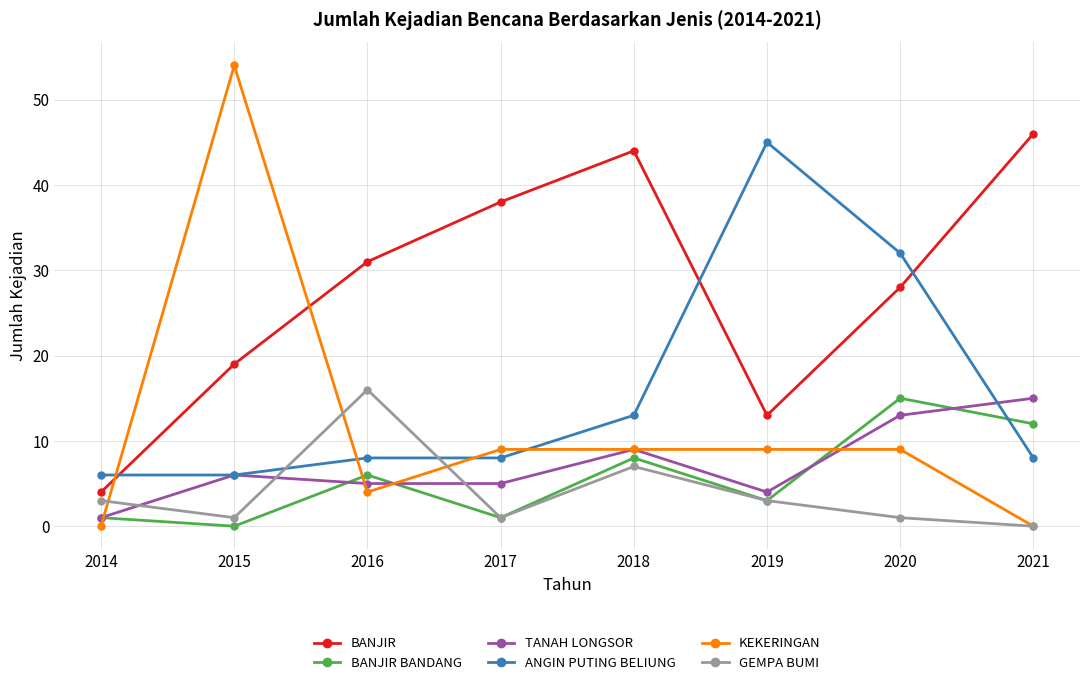

What is the minimum value for ANGIN PUTING BELIUNG?

6